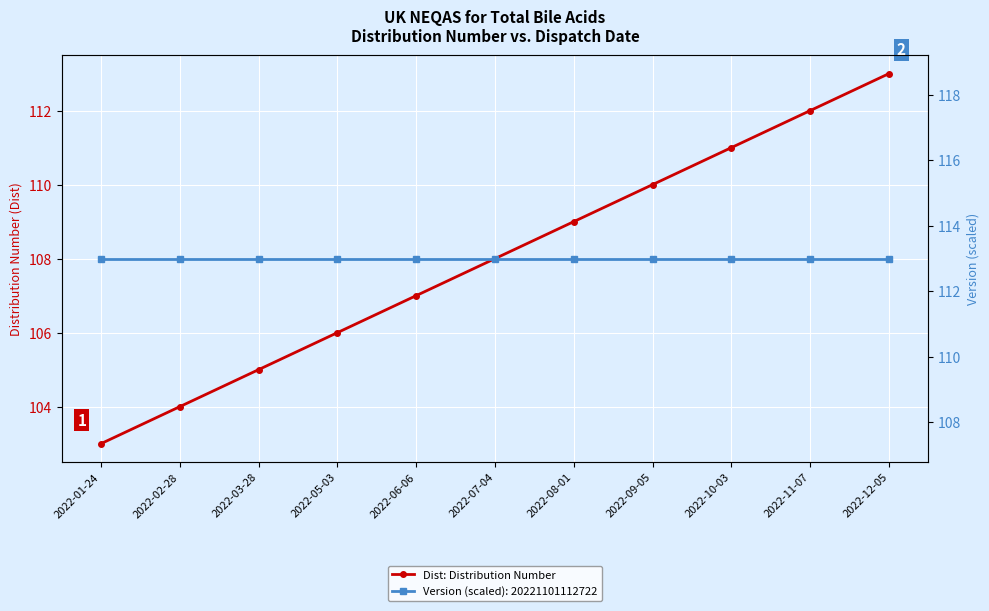

List the labels in order of value, smallest first.

2022-01-24, 2022-02-28, 2022-03-28, 2022-05-03, 2022-06-06, 2022-07-04, 2022-08-01, 2022-09-05, 2022-10-03, 2022-11-07, 2022-12-05